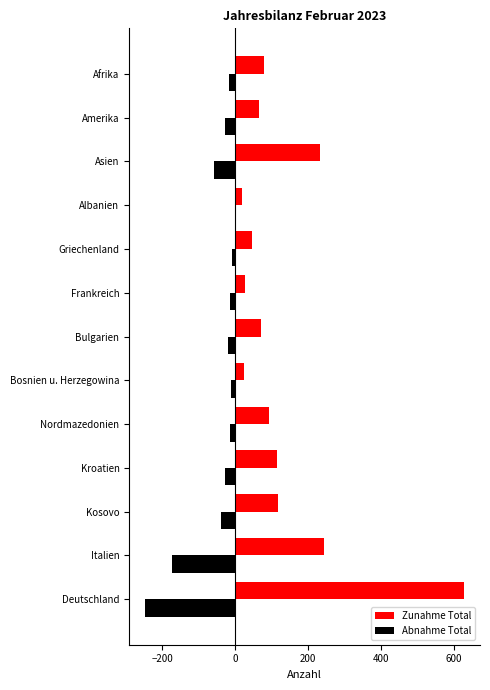

Which series has the largest total across all categories?

Zunahme Total